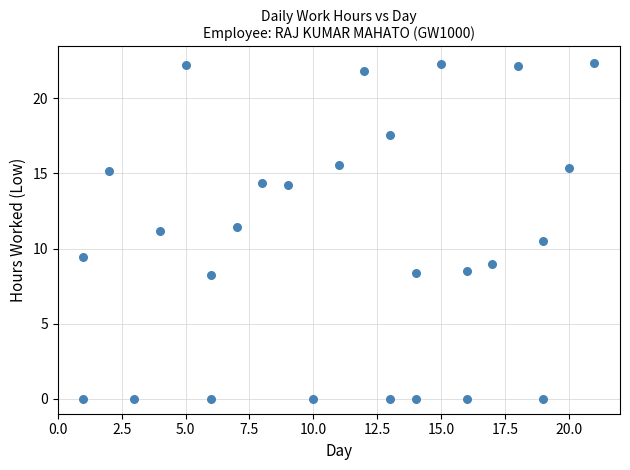

What is the range of X values (max minus min)?

20.0